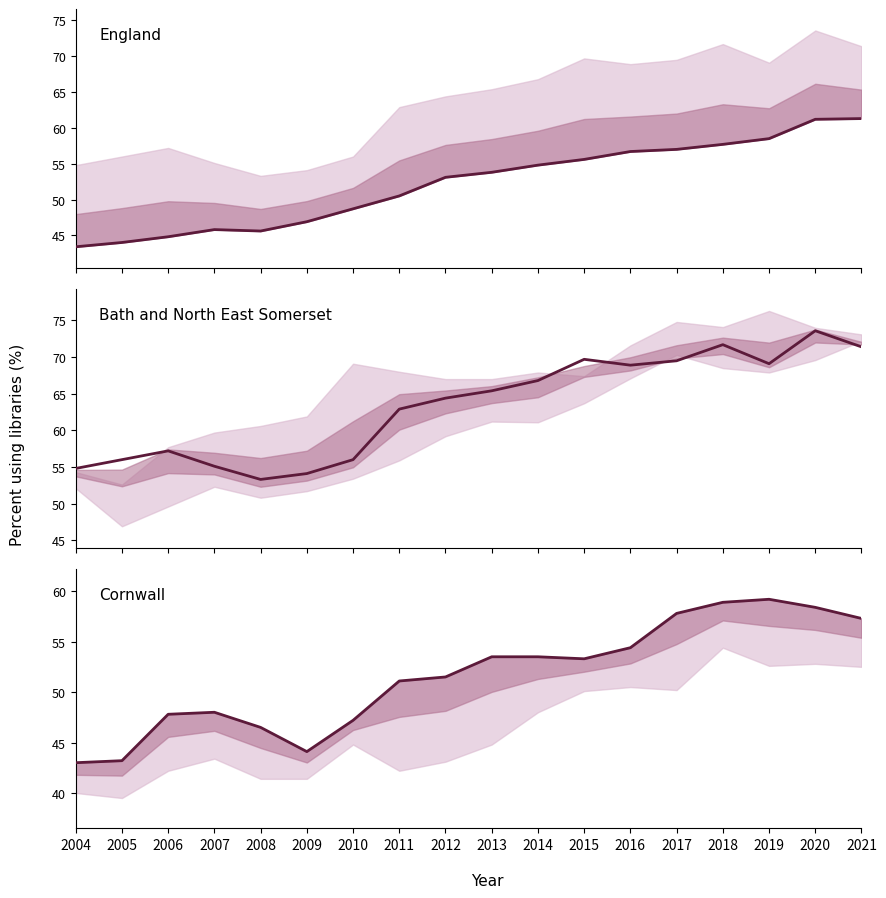

True or false: Cornwall and Bath and North East Somerset intersect in this chart.

False